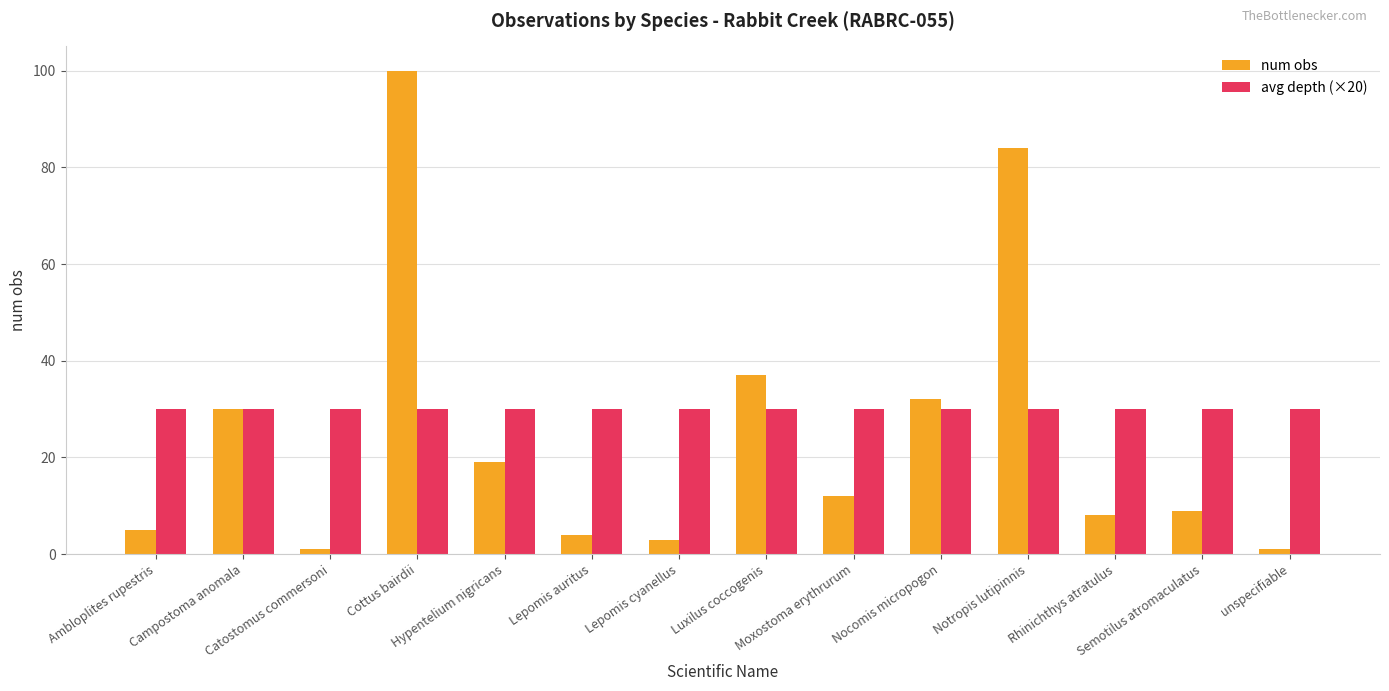

Reading right to left, what are all the values shown in this chart?

num obs: 1	9	8	84	32	12	37	3	4	19	100	1	30	5
avg depth (×20): 30	30	30	30	30	30	30	30	30	30	30	30	30	30